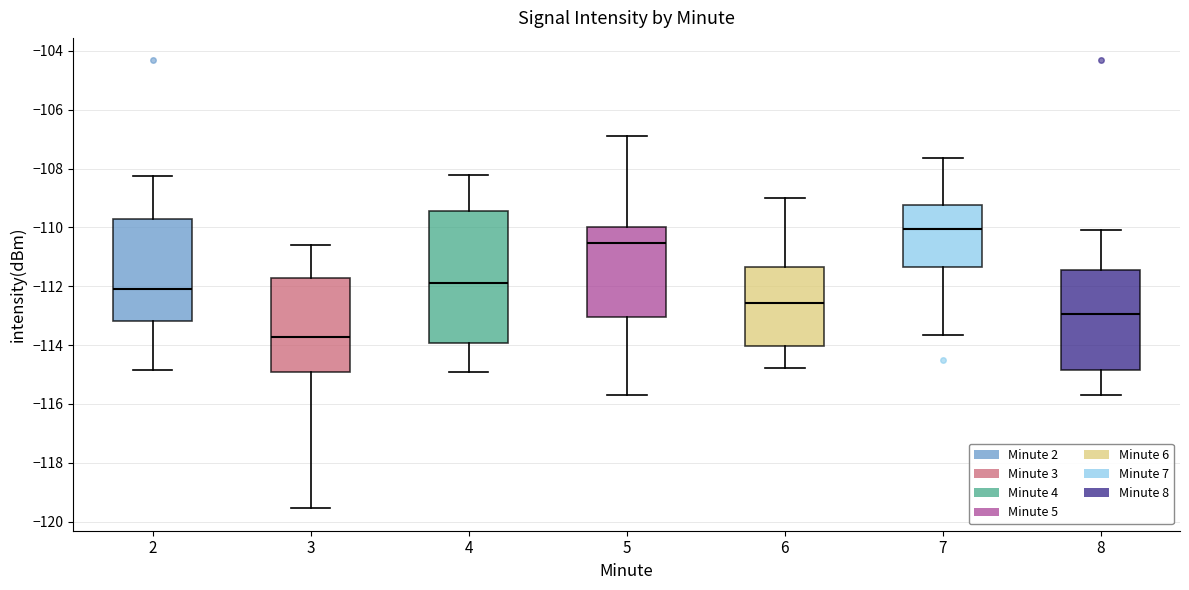

Which box's median line is the lowest?

3